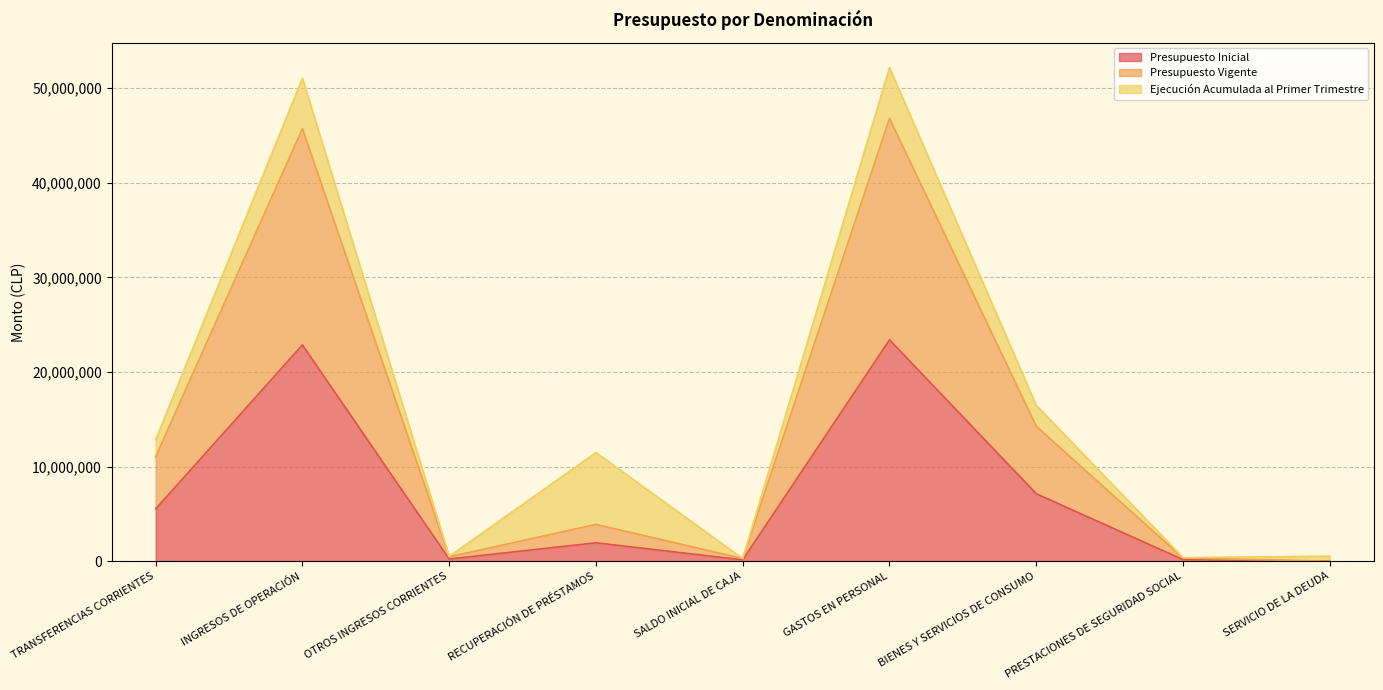

Does the chart have visible grid lines?

Yes